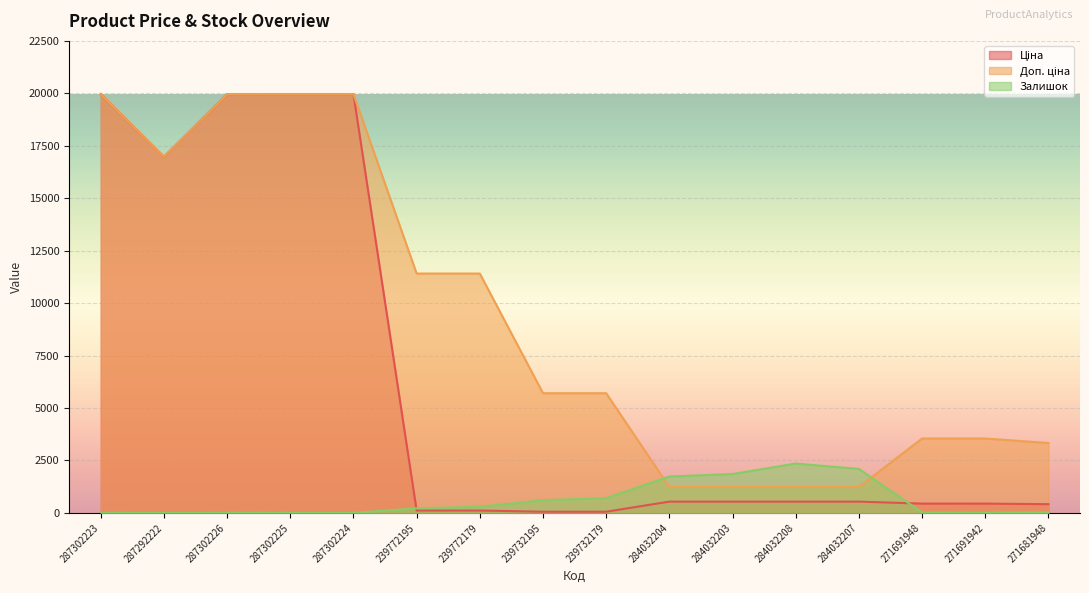

Which series has the widest spread of values?

Ціна